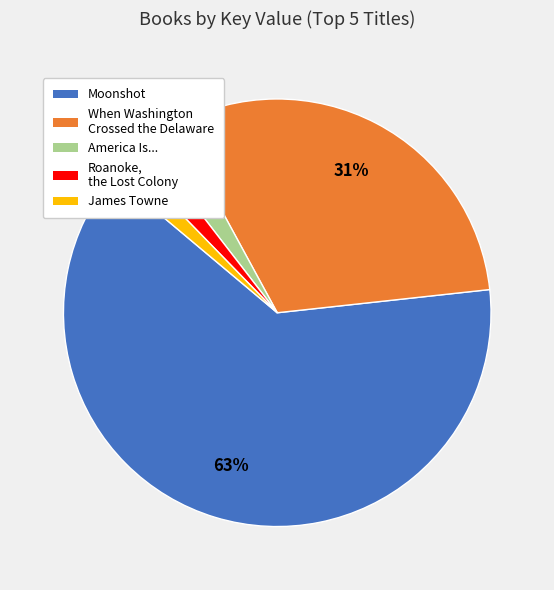

How many segments does this pie chart have?

5